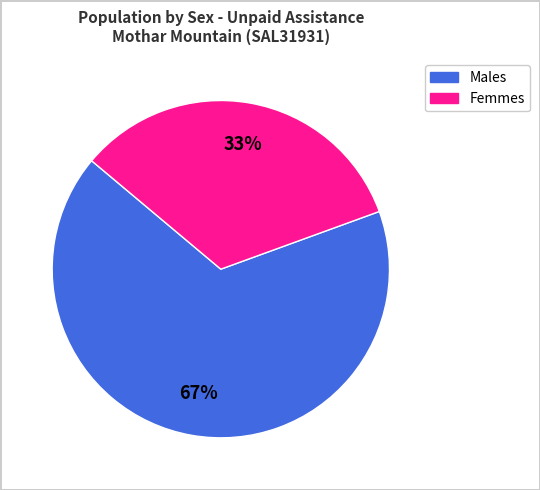

Is there any slice that represents more than half of the pie?

Yes